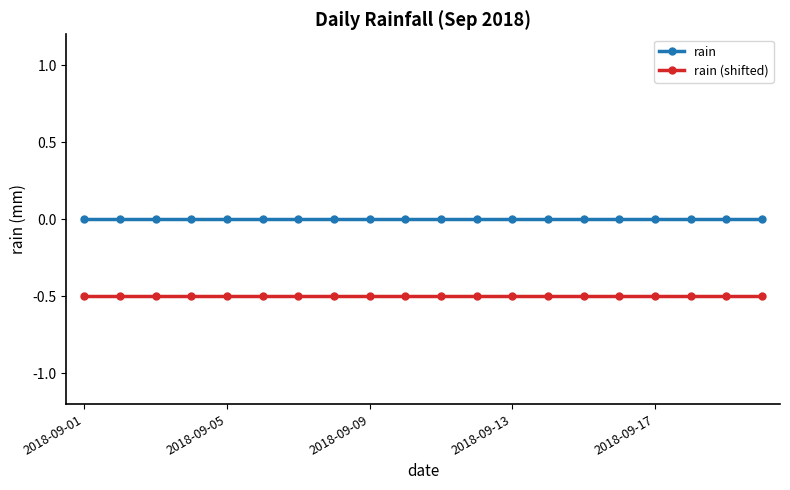

True or false: rain and rain (shifted) cross at least once.

False